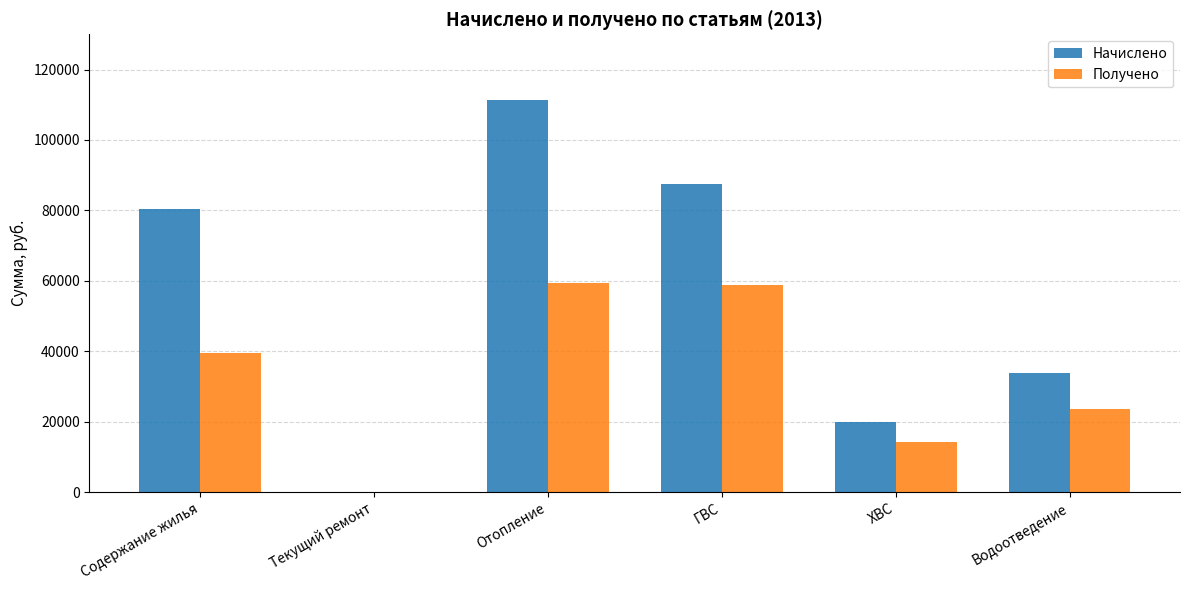

Reading right to left, transcribe all the data shown in this chart.

Начислено: 33873.1	19941.8	87588.4	111362.3	0.0	80352.5
Получено: 23565.0	14173.0	58751.0	59514.4	0.0	39419.8